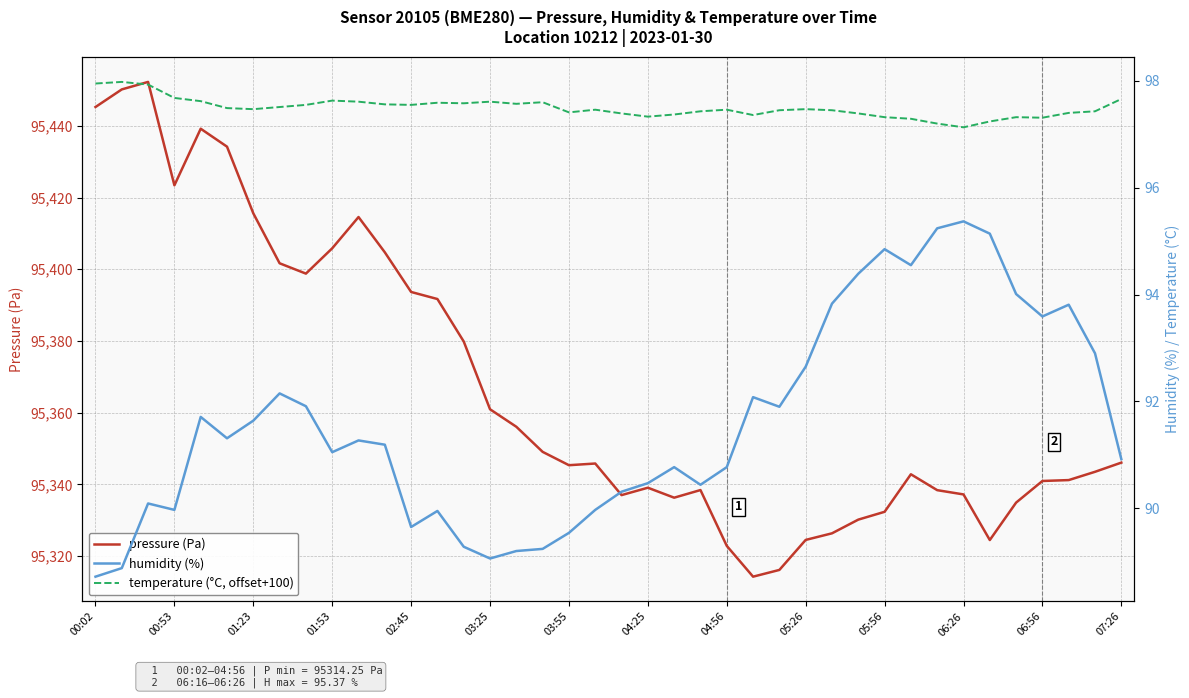

The value of pressure (Pa) at 01:23 is 95415.6. True or false?

True